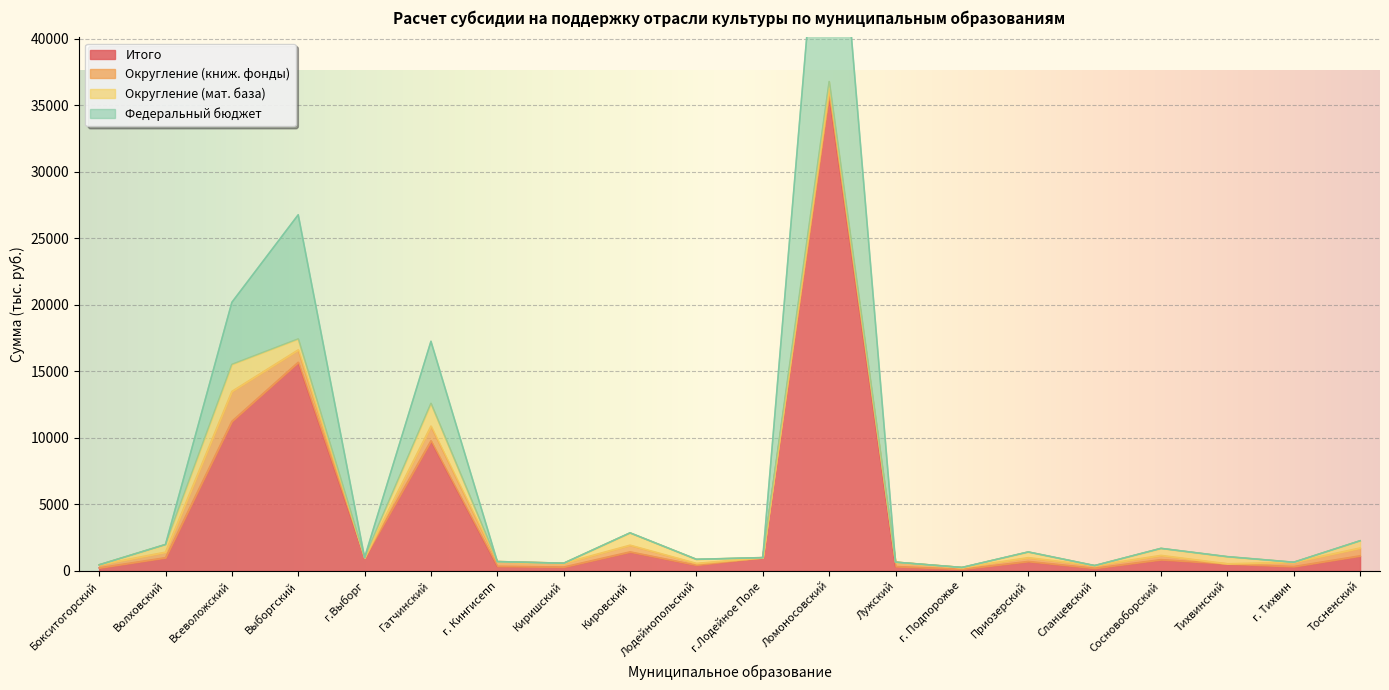

Where is Итого nearest to the value 17972?

Выборгский